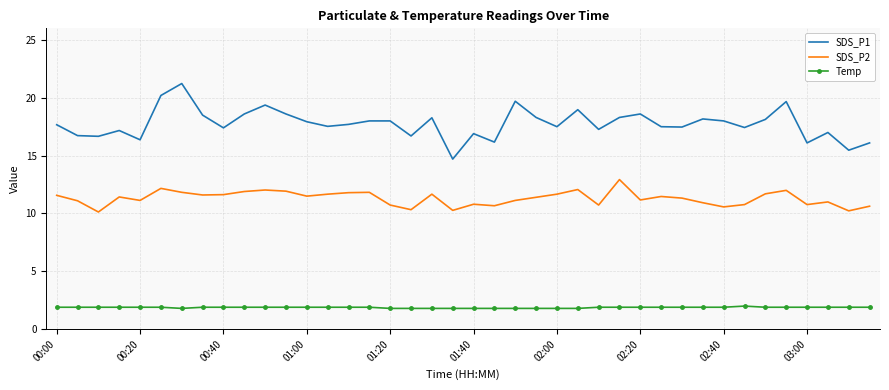

List the series in order of their peak value, highest first.

SDS_P1, SDS_P2, Temp